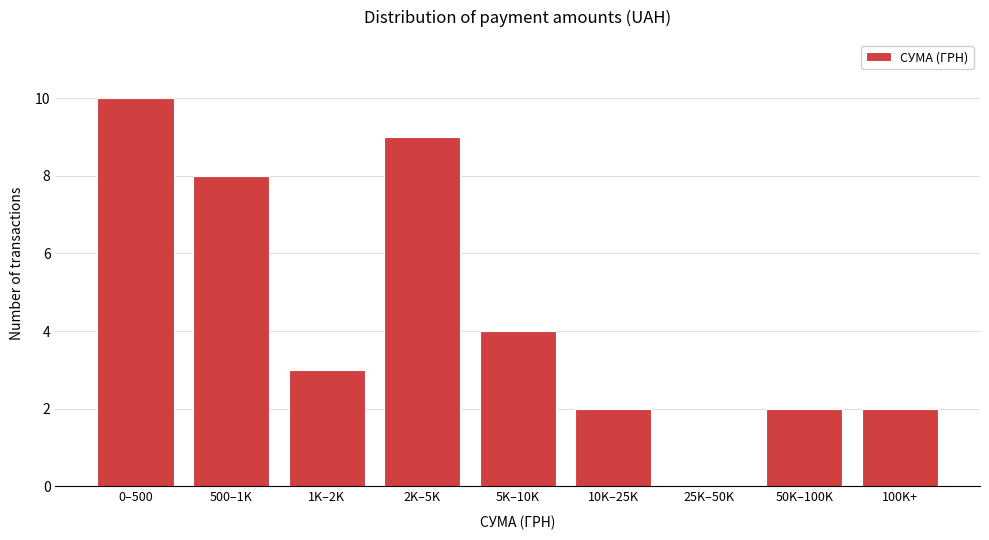

Reading right to left, list all the values displayed in this chart.

100K+=2	50K–100K=2	25K–50K=0	10K–25K=2	5K–10K=4	2K–5K=9	1K–2K=3	500–1K=8	0–500=10